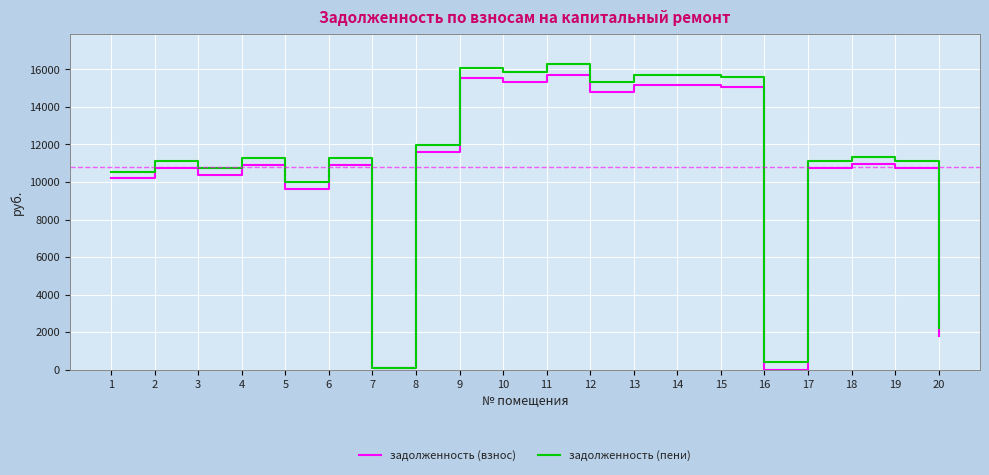

Which category has the highest value in the задолженность (взнос) series?

11